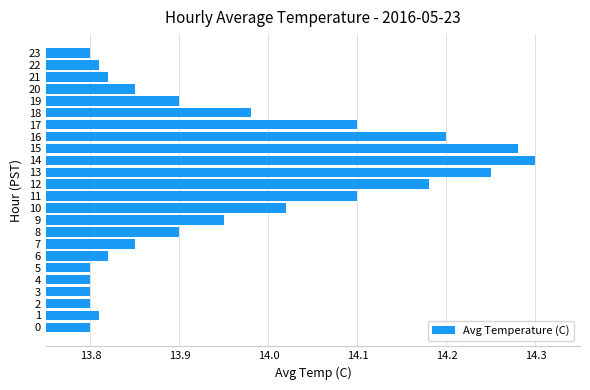

Which label corresponds to the largest value in the chart?

14